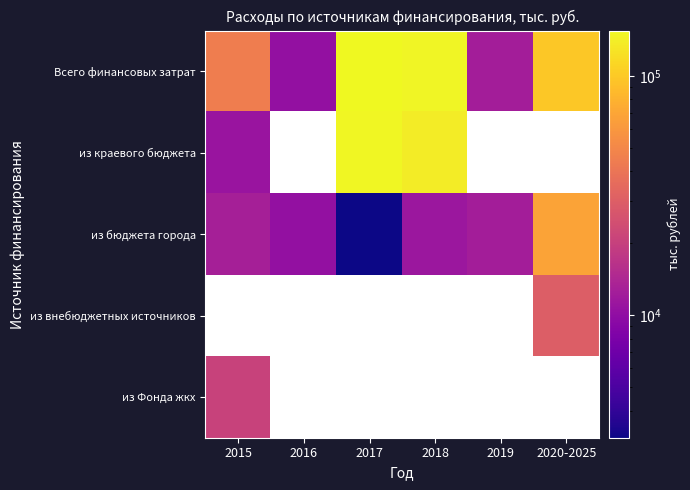

What is the difference between the из бюджета города values at 2017 and 2019?

9416.0